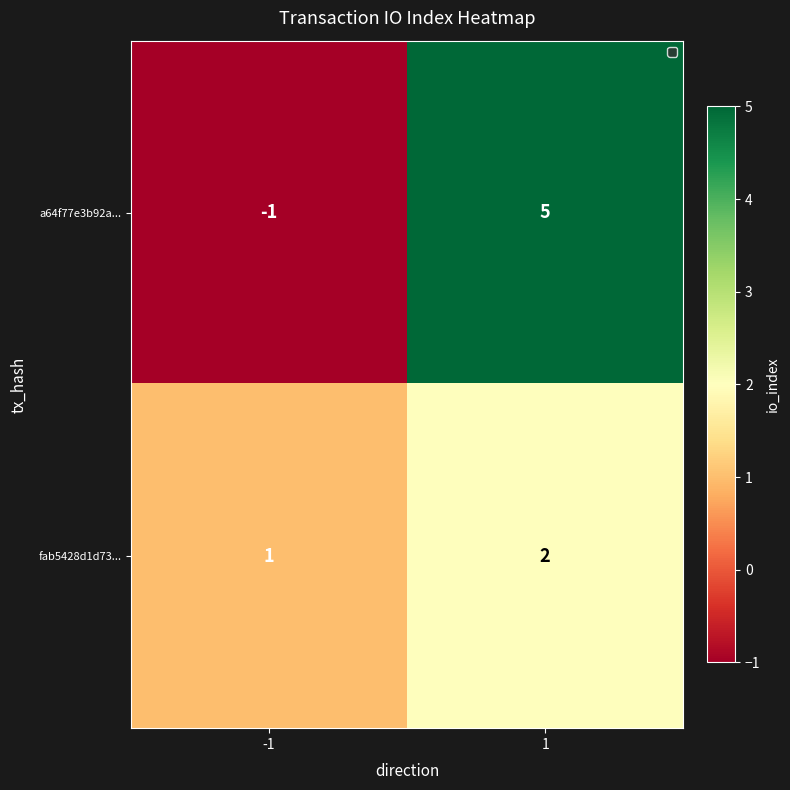

At which category is the sum across all series the highest?

1